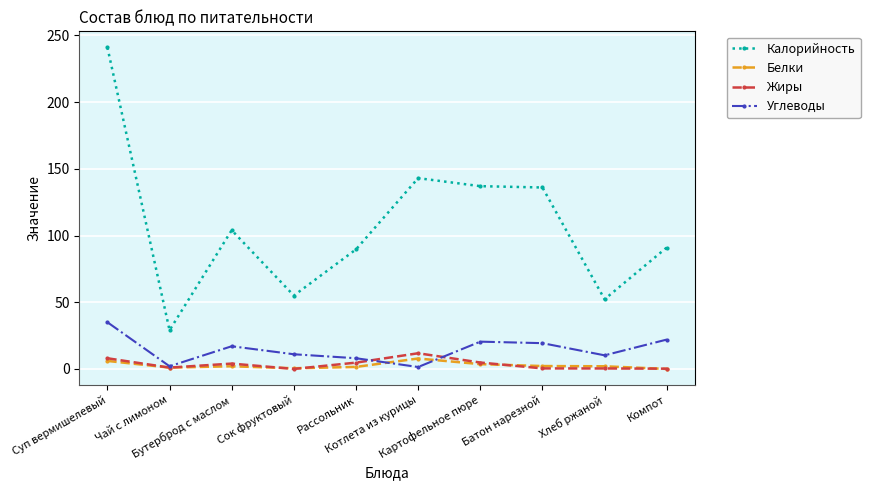

What is the difference between the second highest and second lowest values in the Жиры series?

7.8